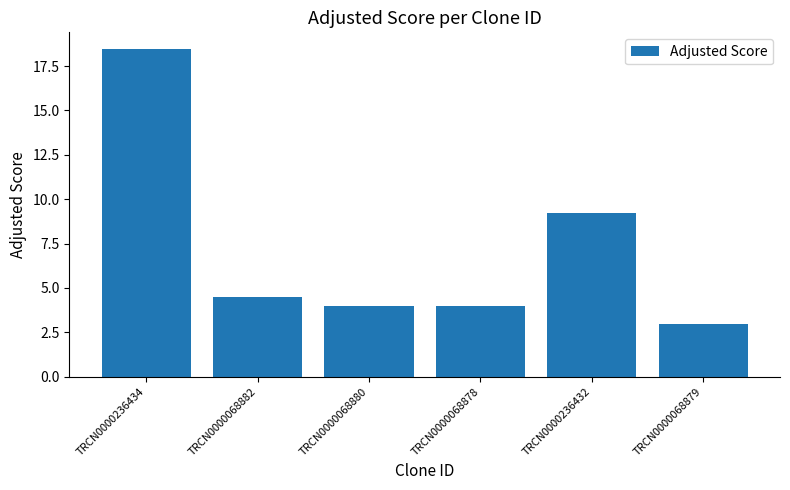

Reading right to left, extract all data points from this chart.

3.0	9.2	4.0	4.0	4.5	18.5